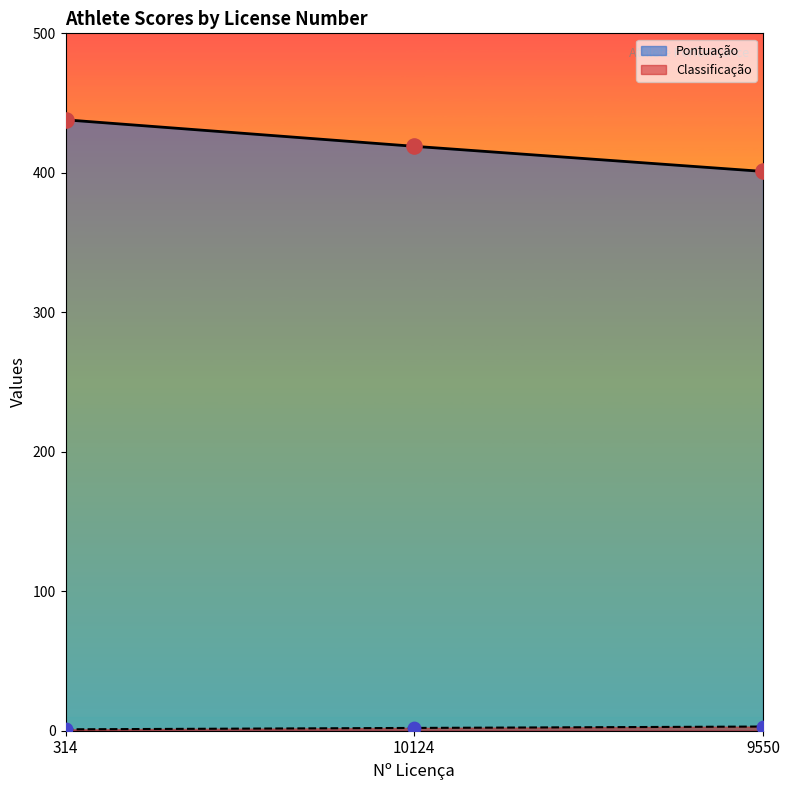

What is the sum of all Pontuação values?

1258